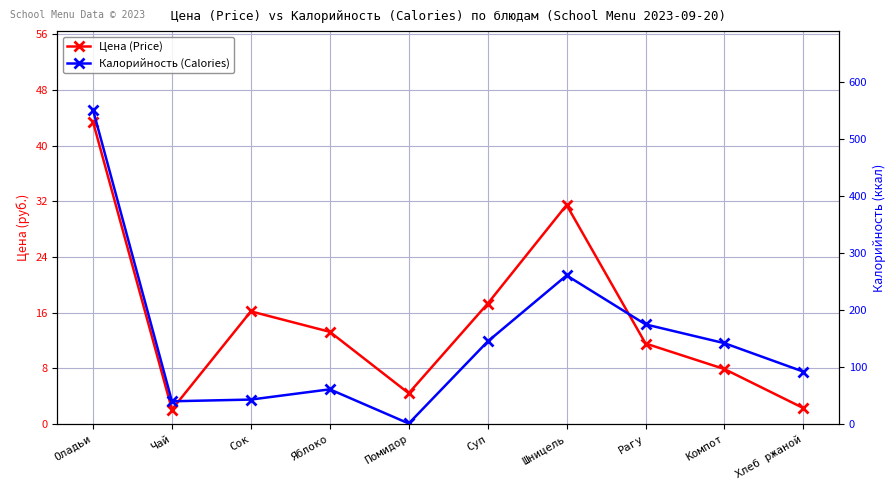

What is the minimum value shown in the chart?

1.0